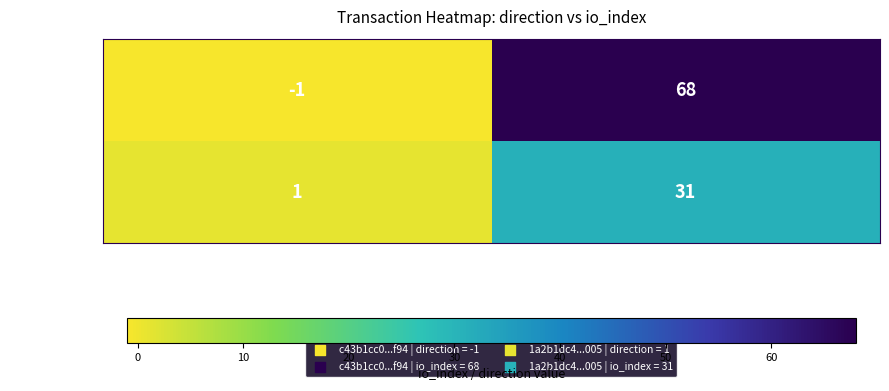

Which series has the largest range (max minus min)?

c43b1cc0...f94